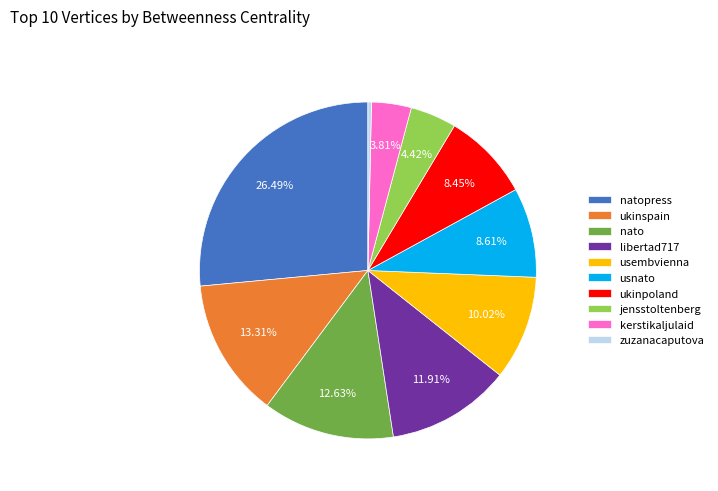

To the nearest percent, what is the average slice percentage?

10%